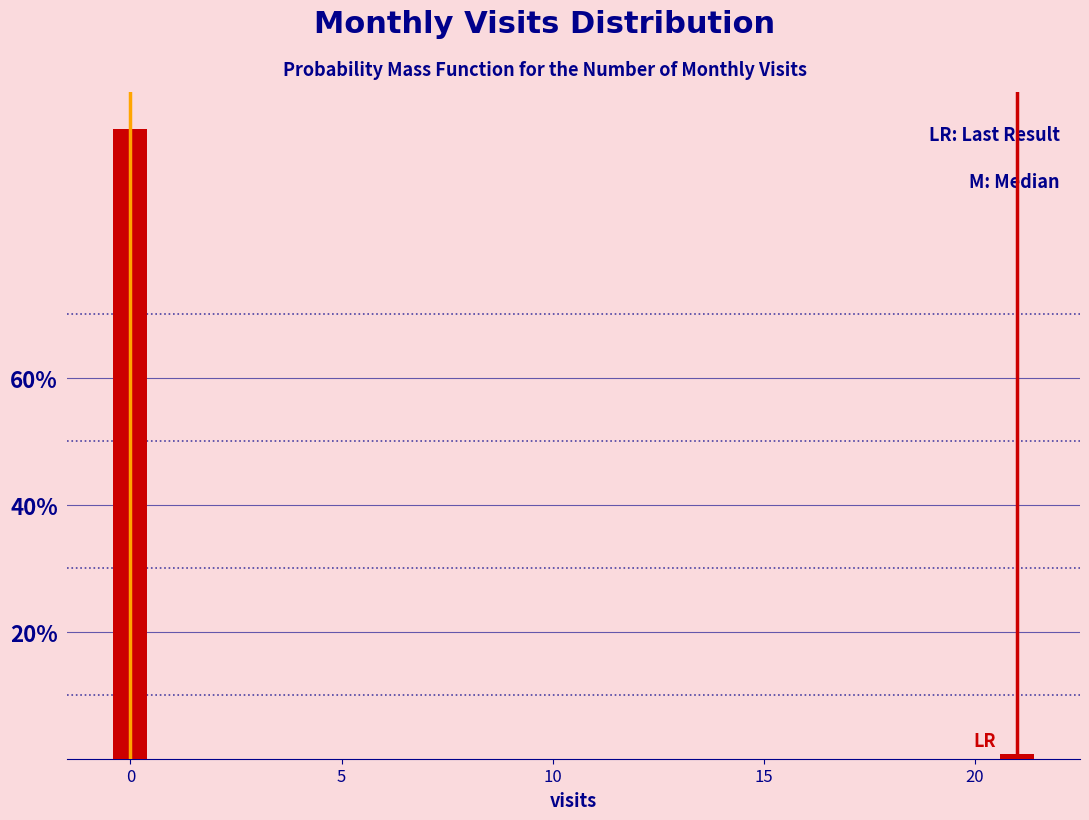

Reading left to right, transcribe all the data shown in this chart.

99.2	0.8